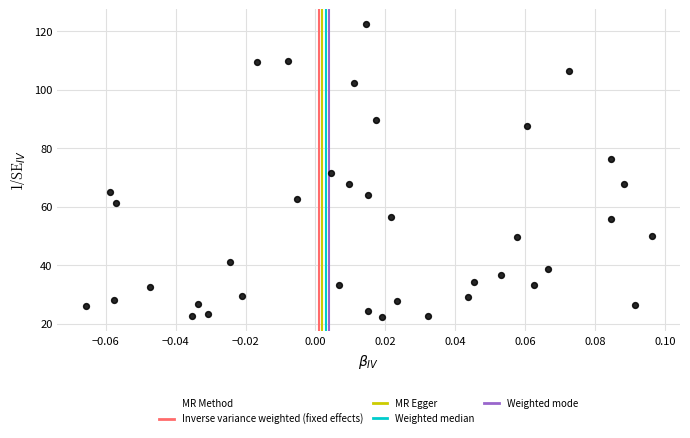

What is the range of Y values (max minus min)?

100.1